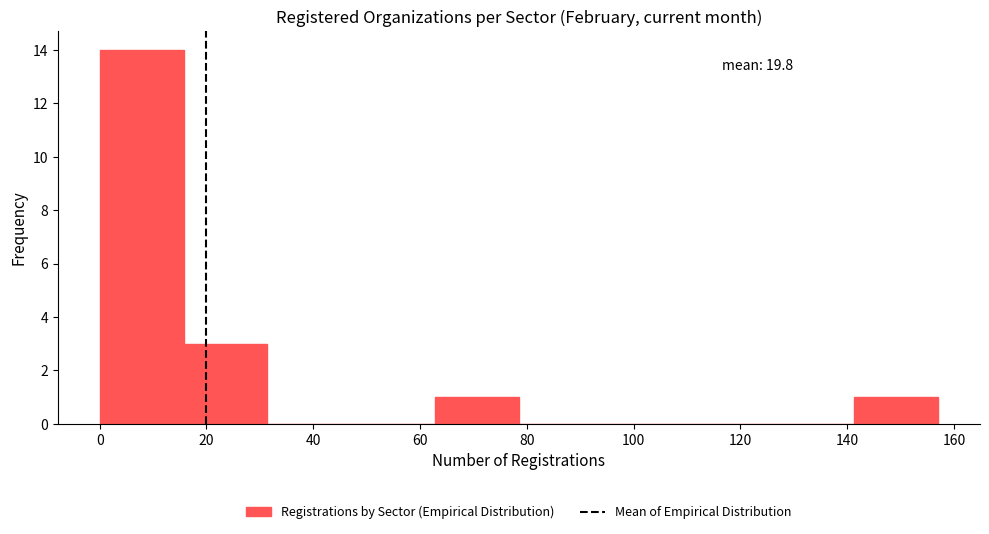

Which range on the x-axis has the tallest bar?

0 to 16